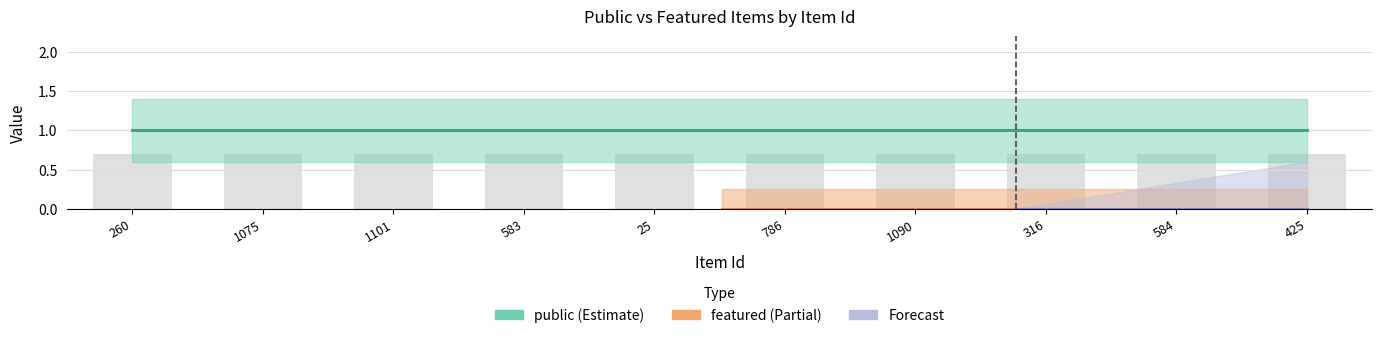

What is the label of the 5th bar from the right?

786